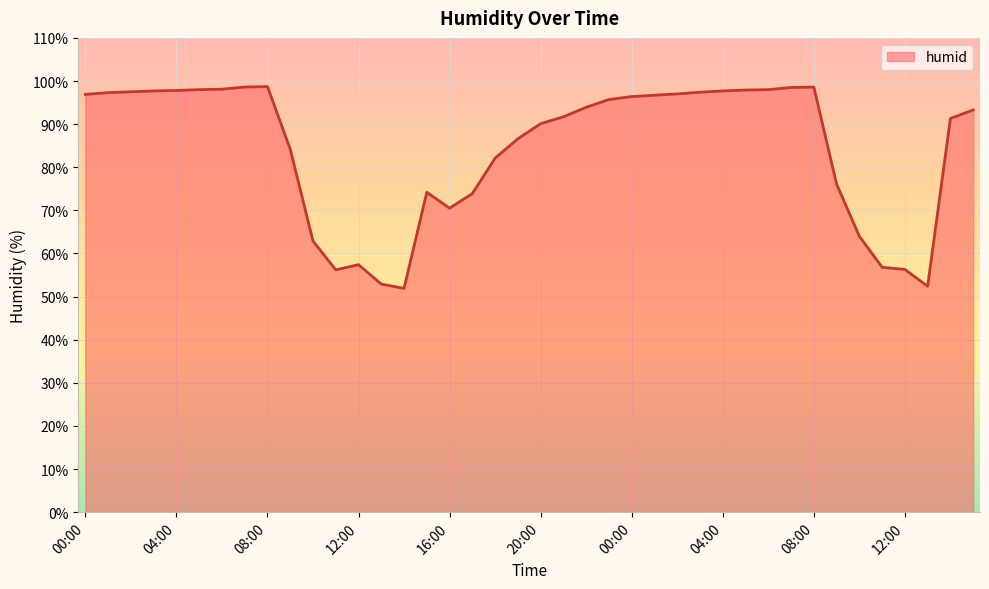

What is the difference between the values at 15:00 and 02:00?

4.2